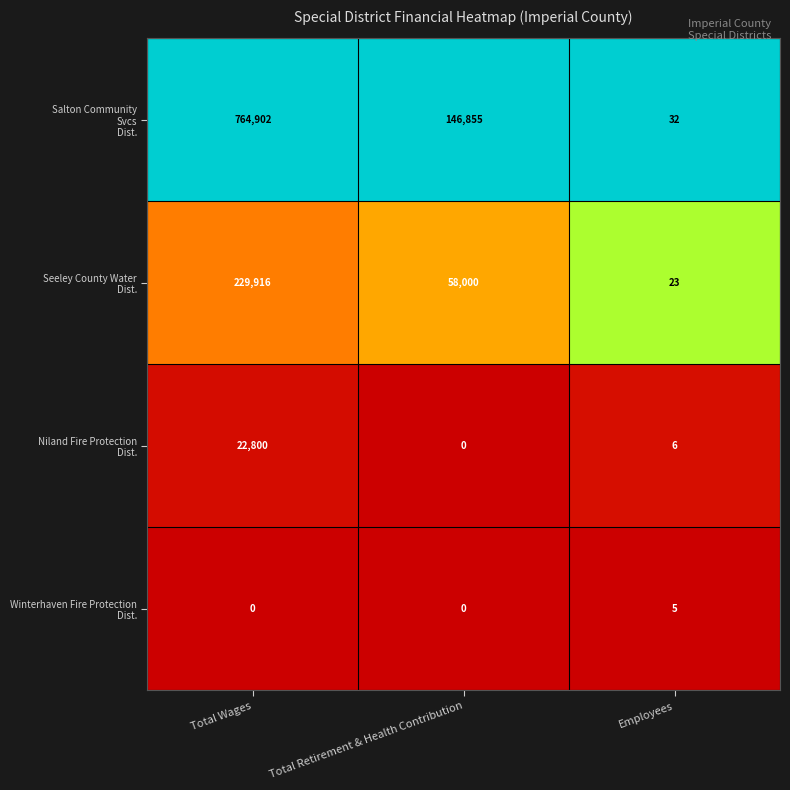

Which label corresponds to the largest value in the chart?

Total Wages